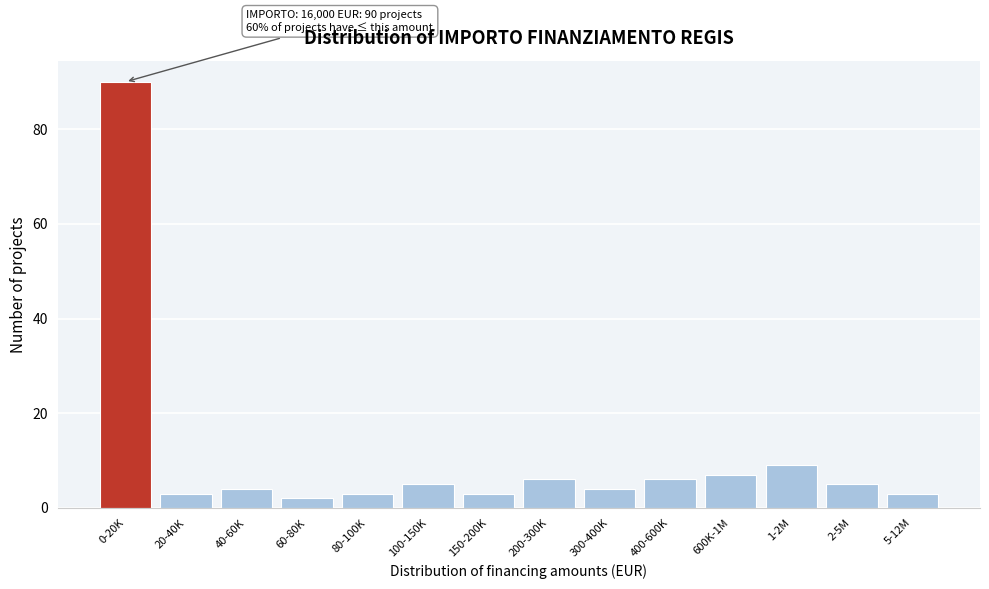

Reading left to right, transcribe all the data shown in this chart.

90	3	4	2	3	5	3	6	4	6	7	9	5	3